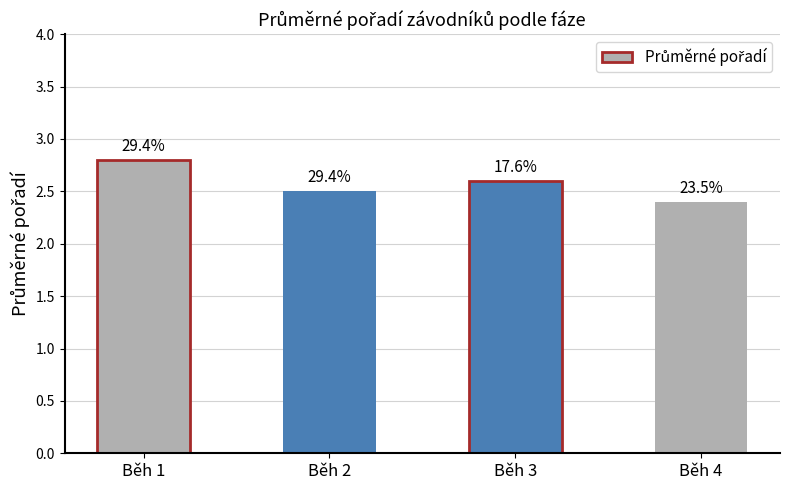

Are the bars horizontal?

No